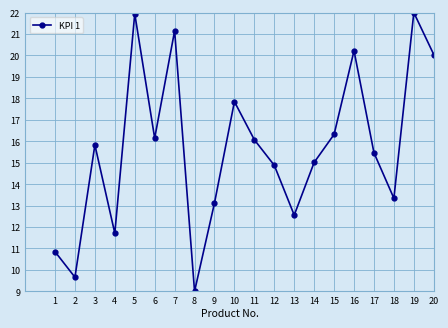

Which category has the lowest value across all series?

8